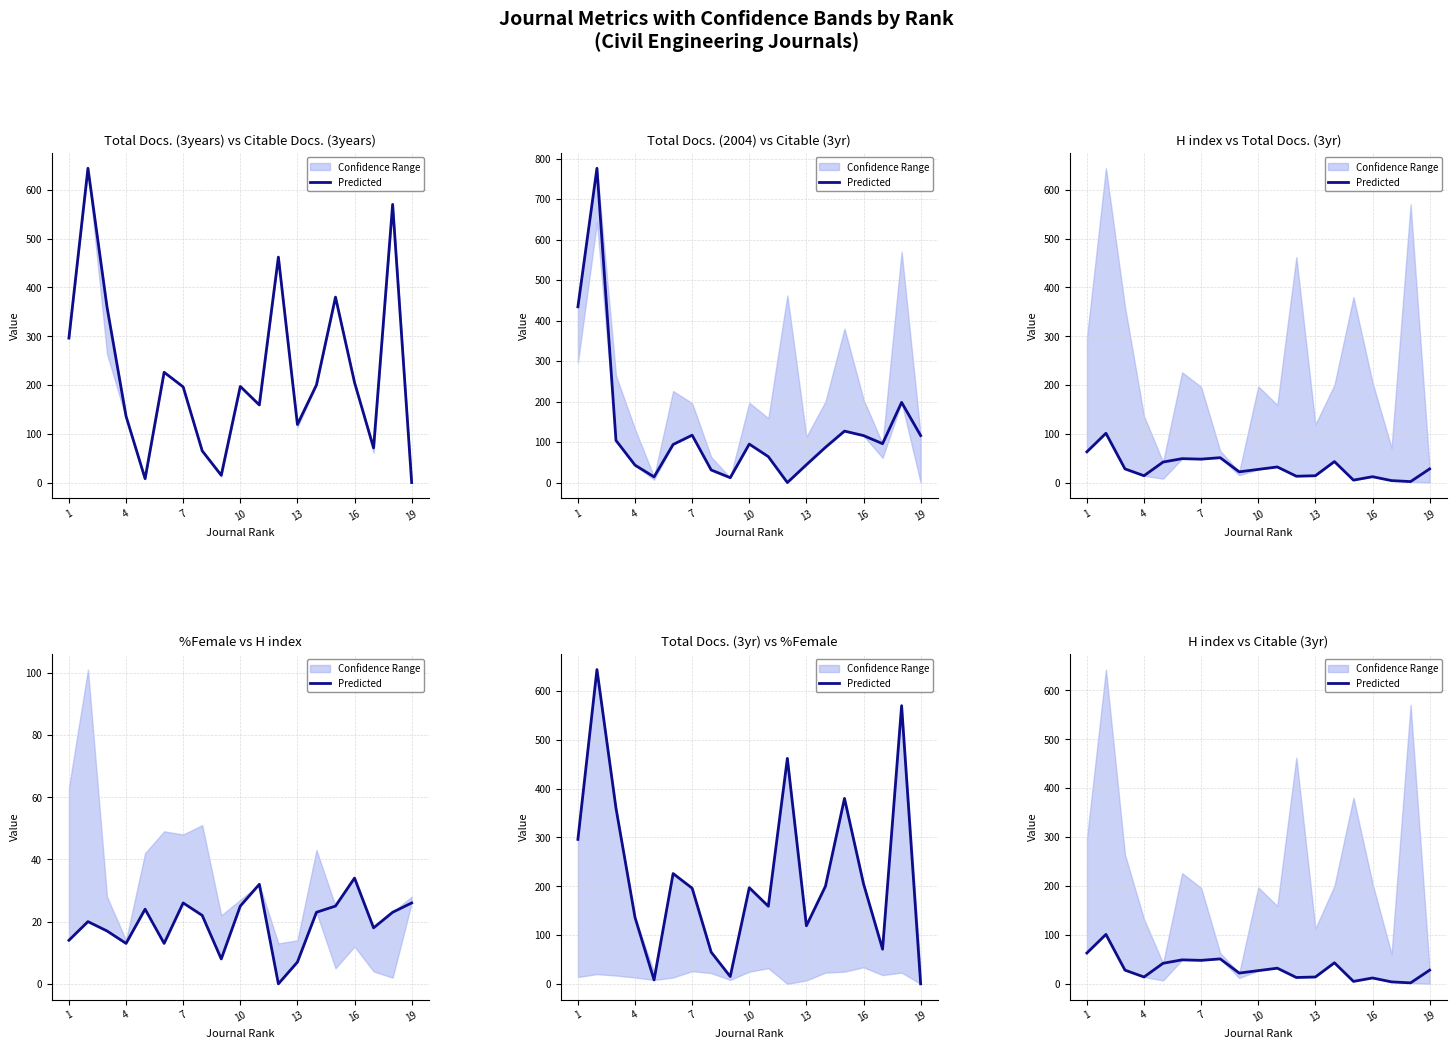

What is the ratio of the value at 14 to the value at 15?

0.4